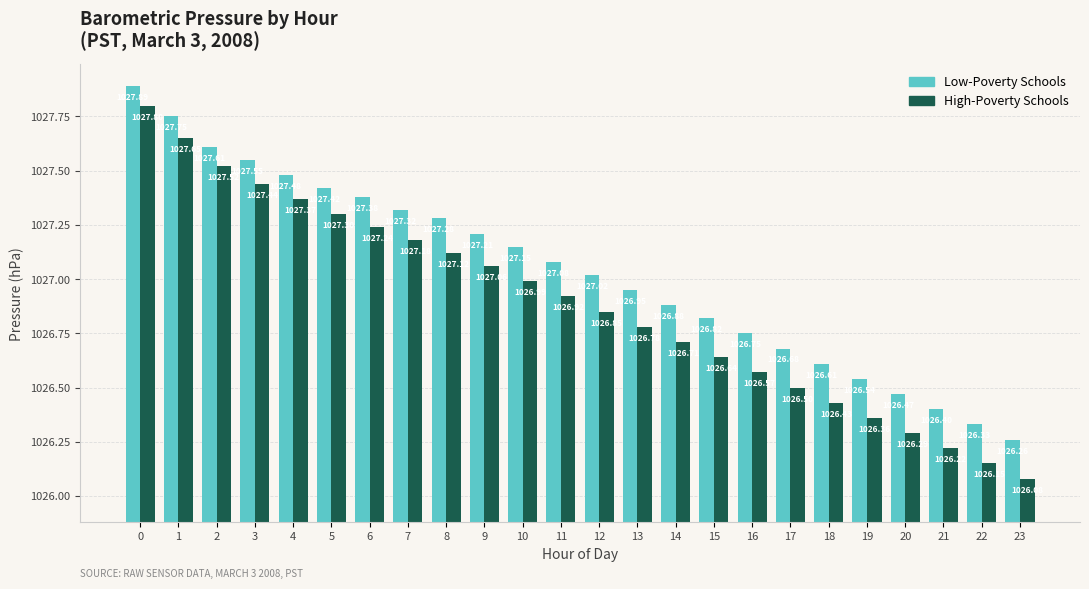

Rank the series by their maximum value, from highest to lowest.

Low-Poverty Schools, High-Poverty Schools